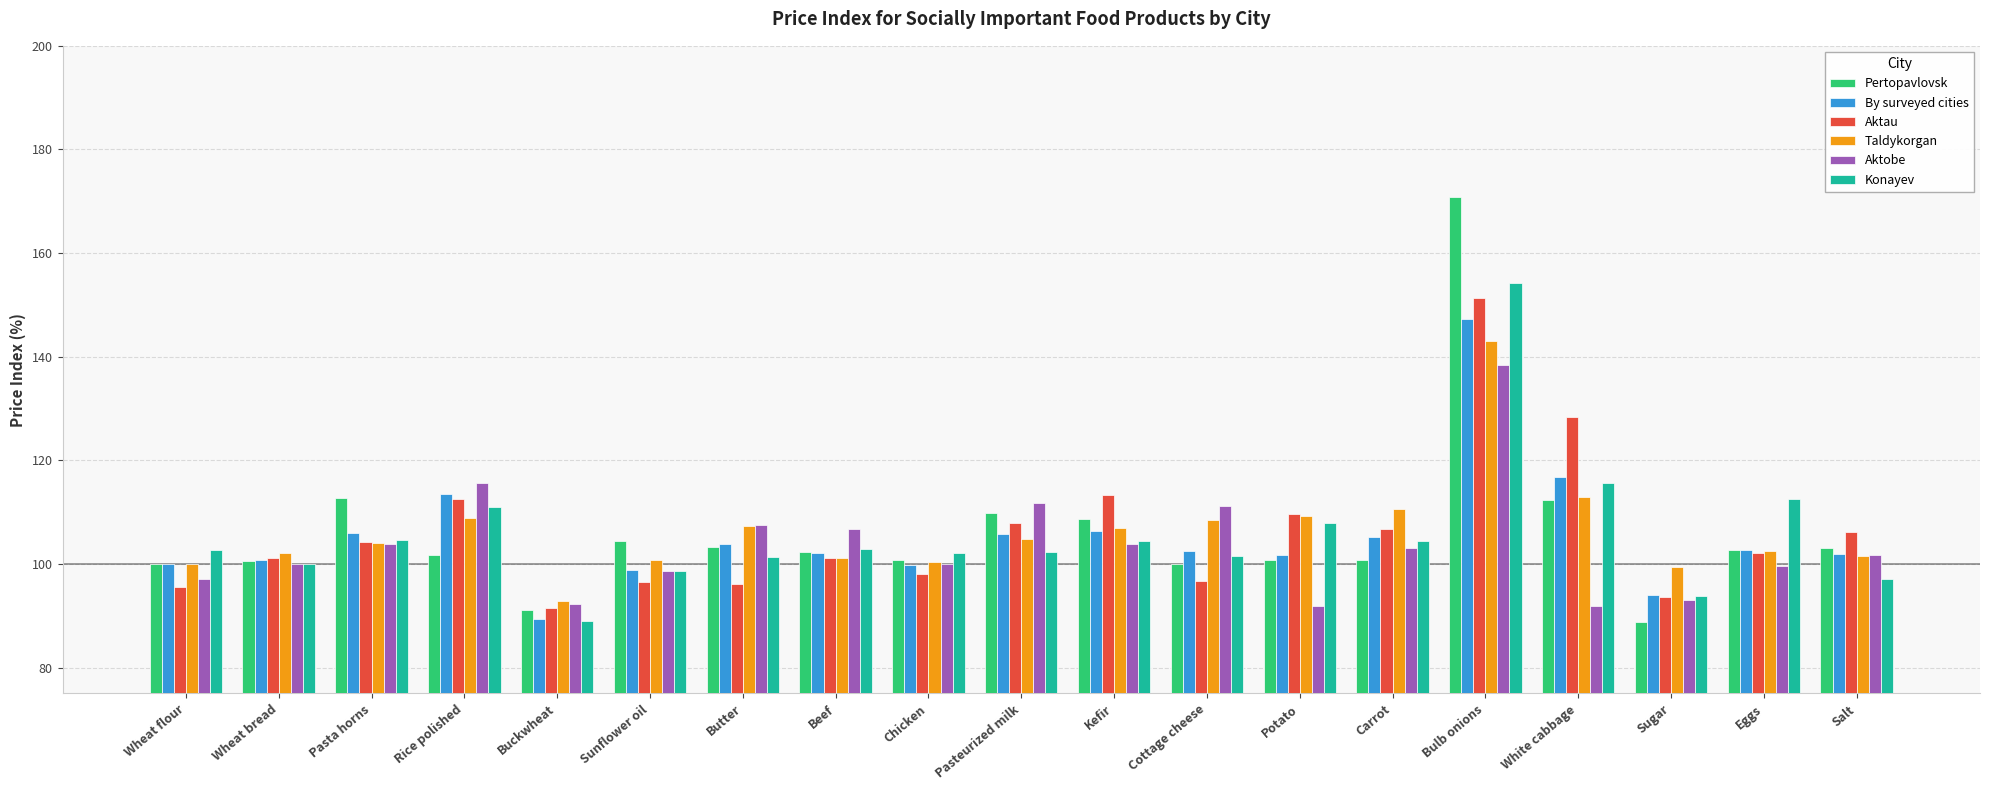

What is the total value across all series at Sugar?

562.8